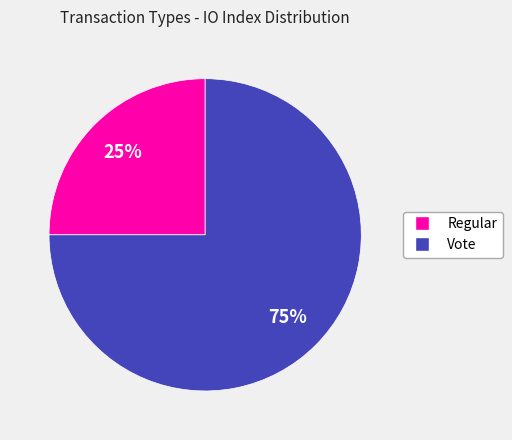

To the nearest percent, what is the difference between the largest and smallest slice percentages?

50%